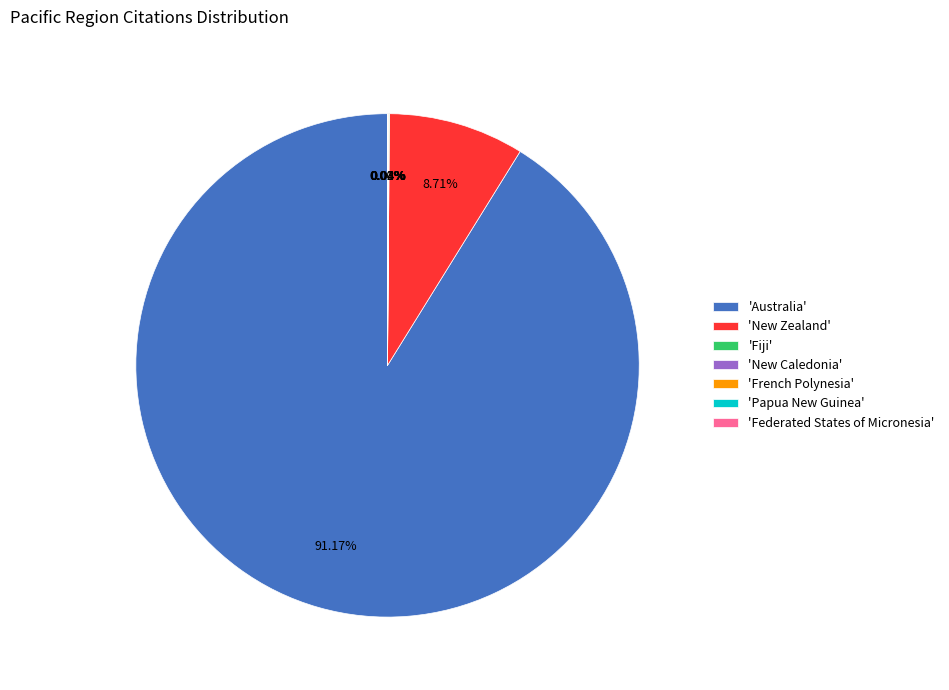

What is the largest slice in the pie chart?

'Australia'